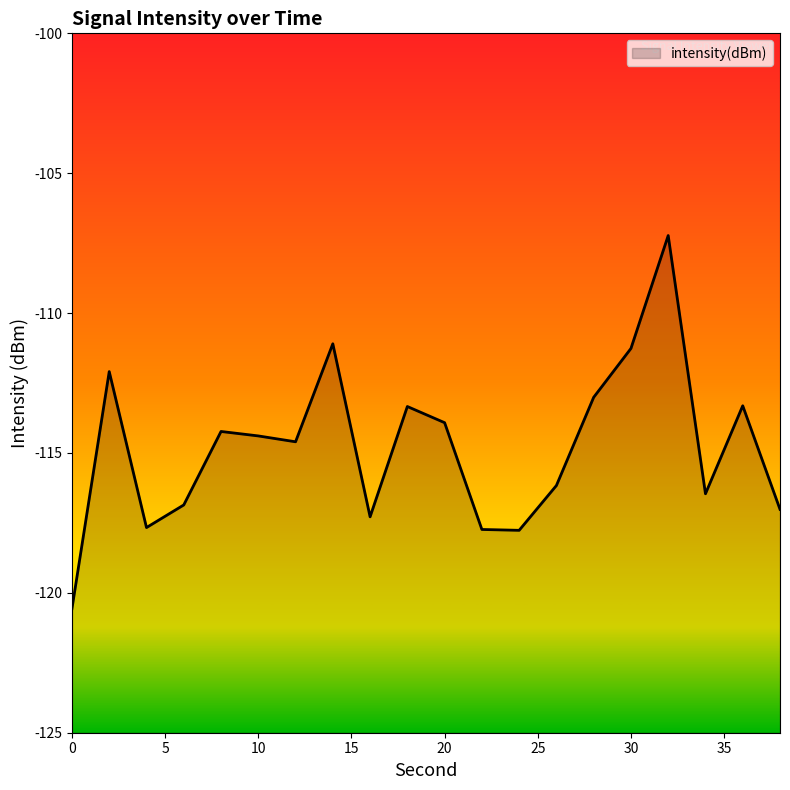

What is the sum of all values?

-2296.0